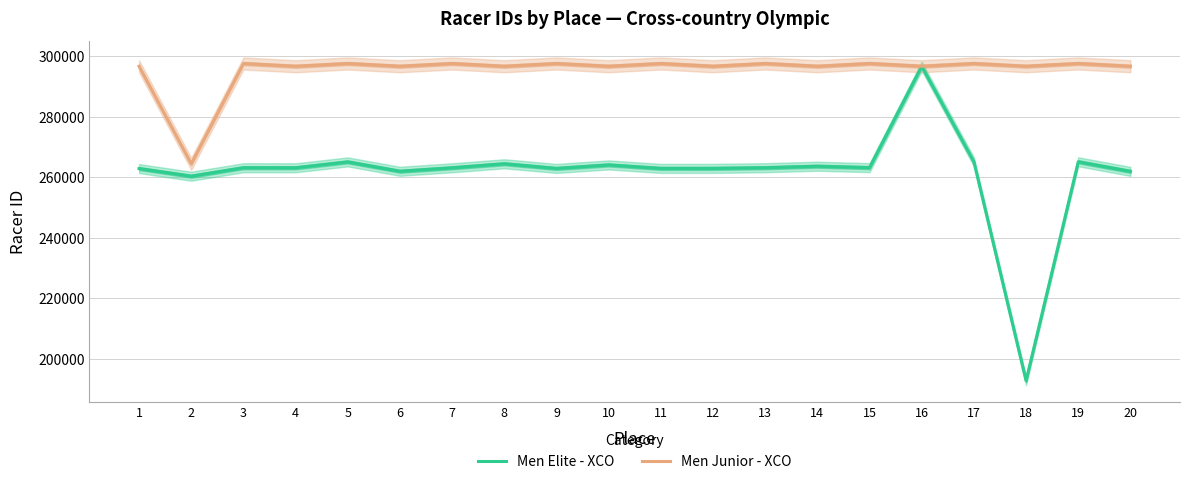

What is the difference between the maximum and second lowest values in the Men Elite - XCO series?

36369